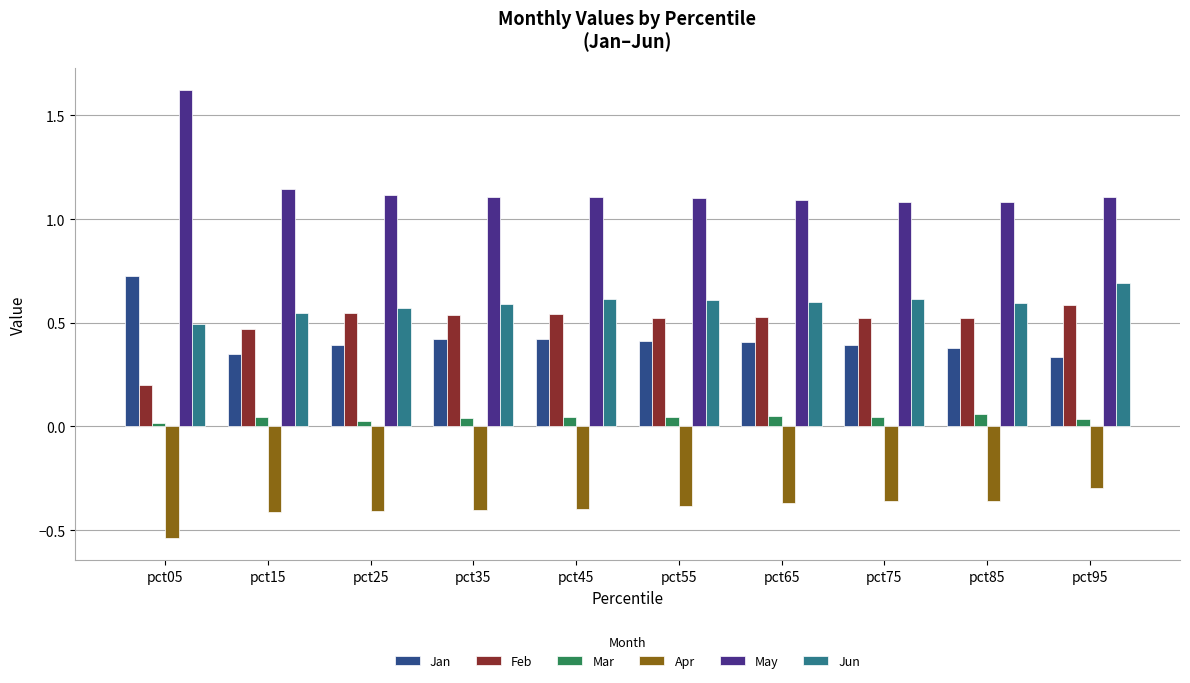

What is the sum of all May values?

11.6